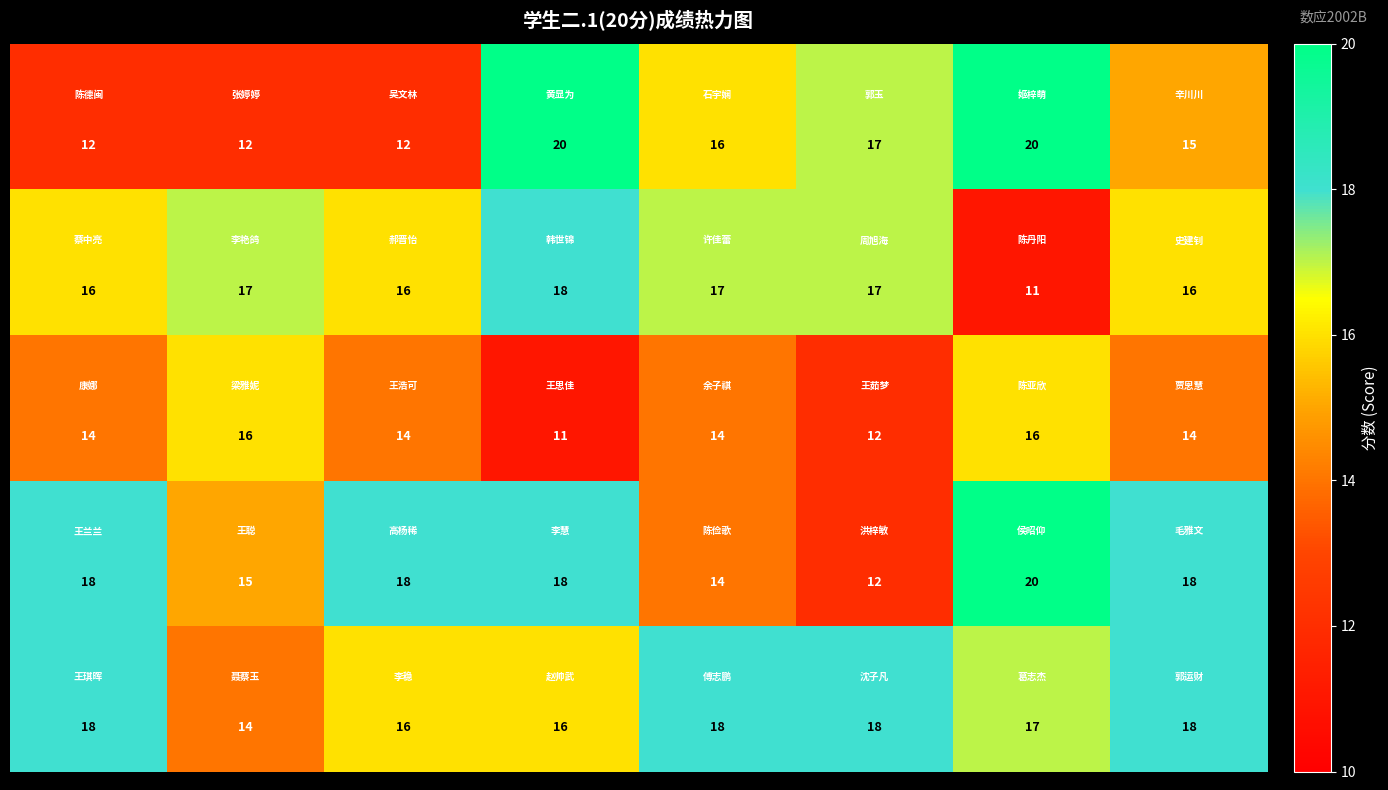

What is the greatest value displayed?

20